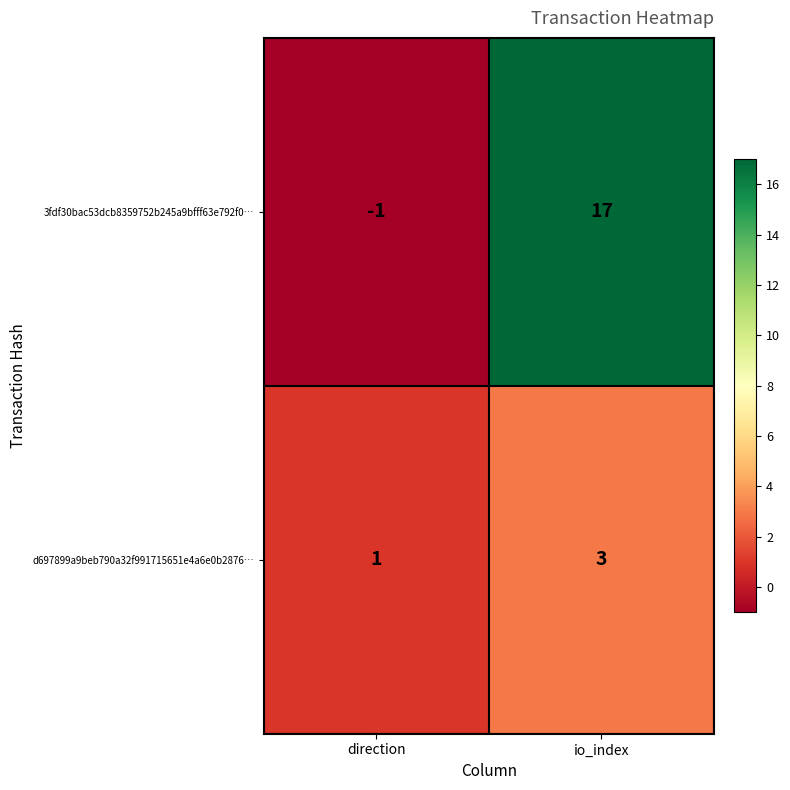

At which label is 3fdf30bac53dcb8359752b245a9bfff63e792f0… closest to 8?

direction